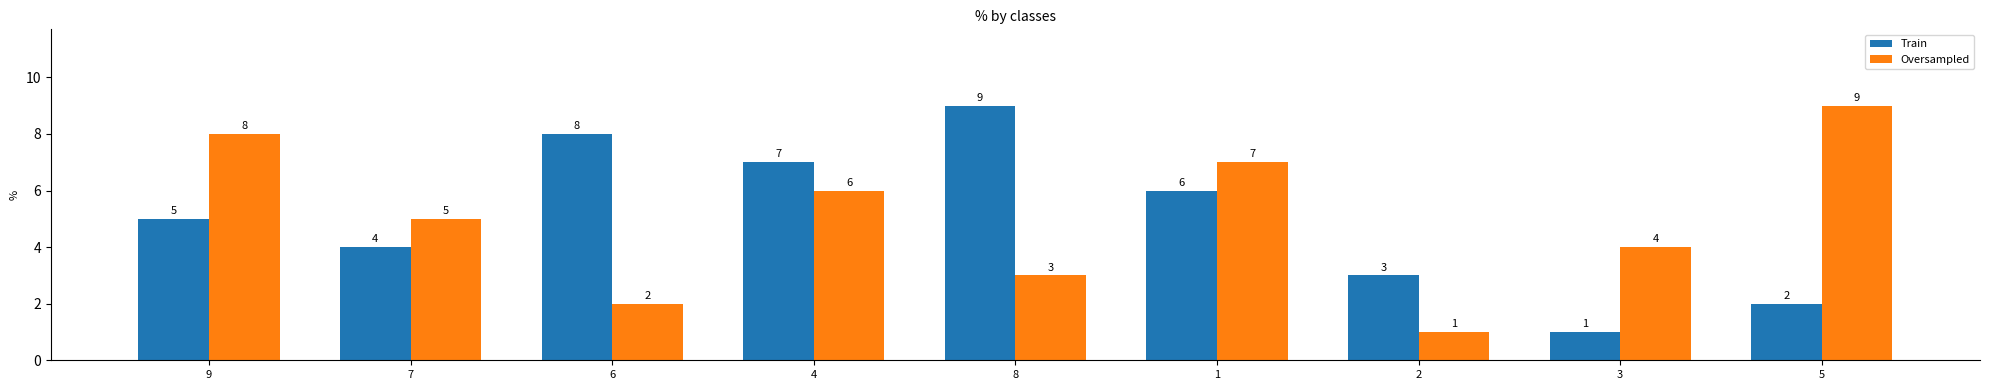

What is the difference between the Oversampled values at 1 and 8?

4